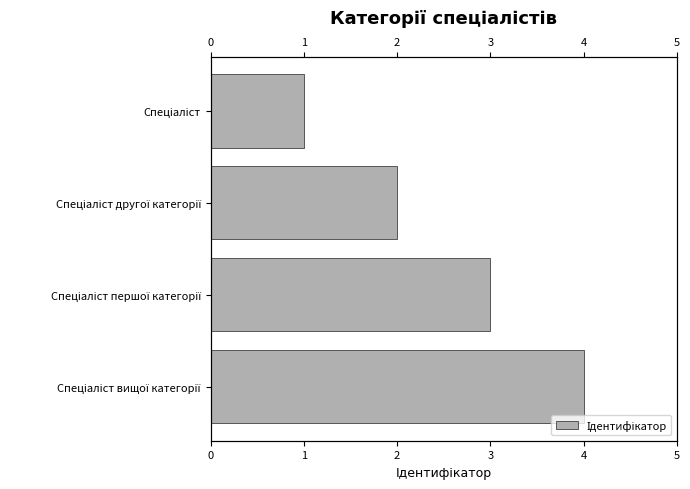

Are the bars horizontal?

Yes